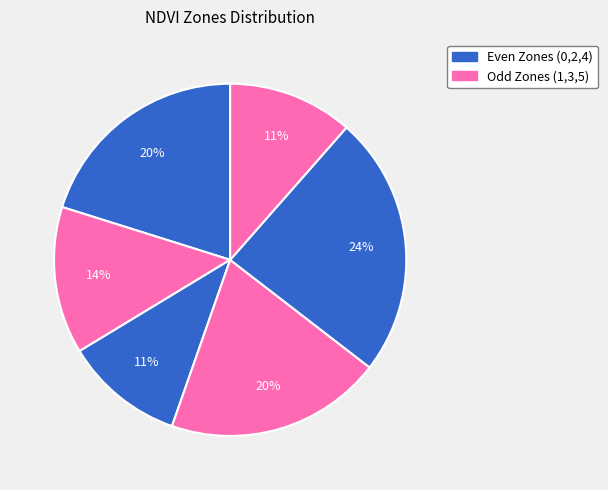

What is the largest slice in the pie chart?

Zone 4